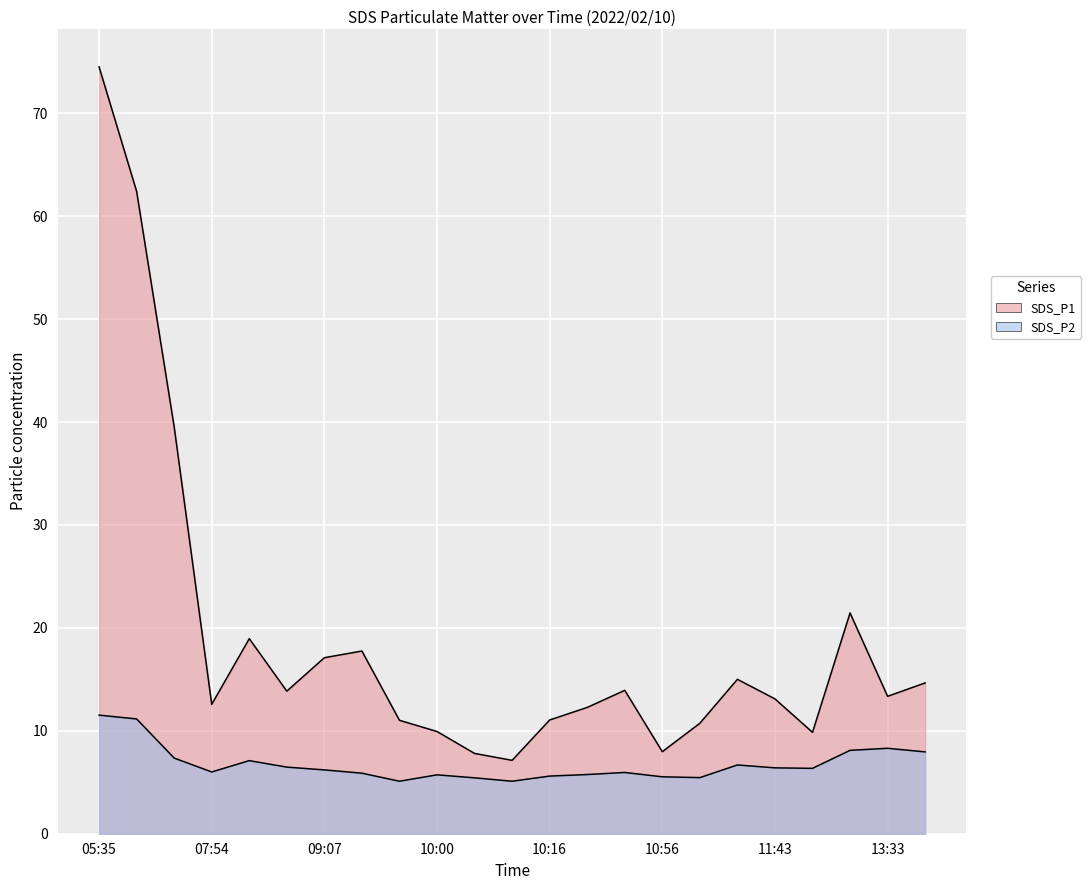

What is the total value across all series at 05:35?

86.0